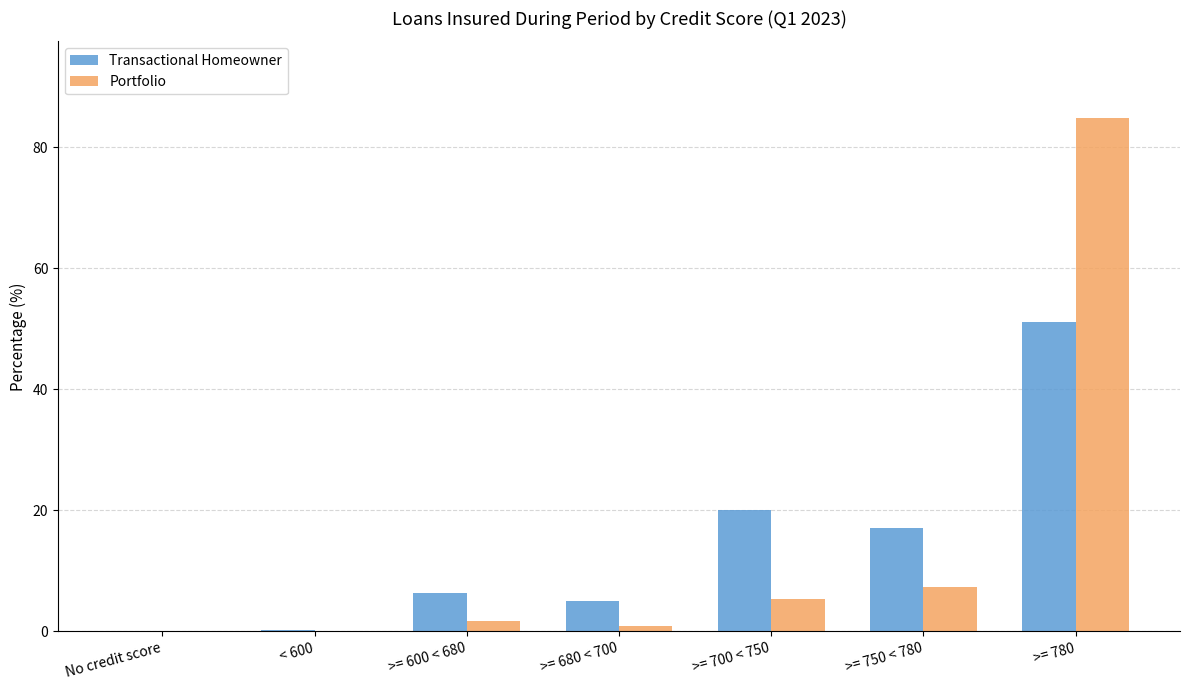

Which category has the highest value across all series?

>= 780